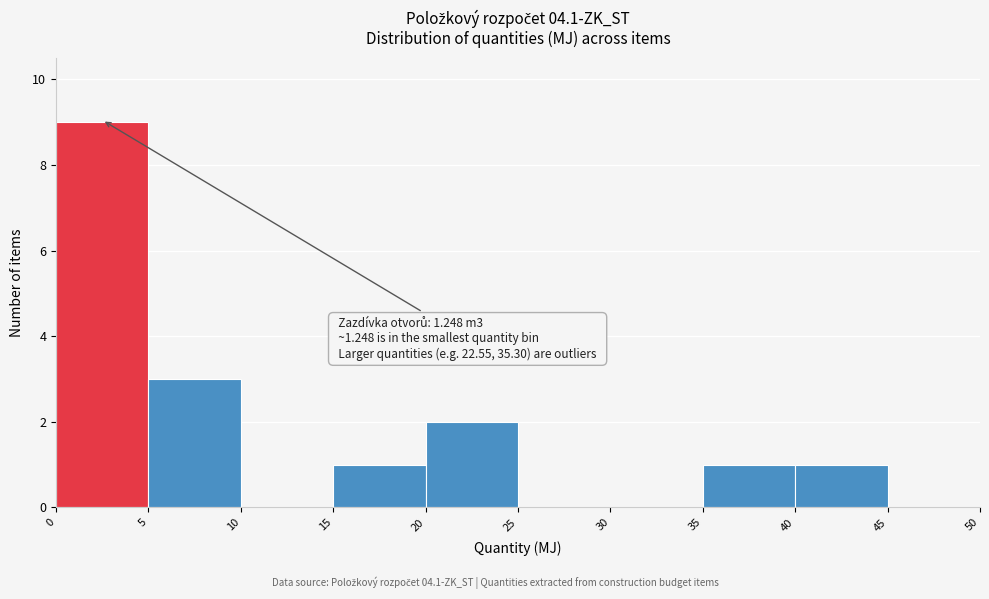

Over which range of the x-axis is the bar tallest?

0 to 5